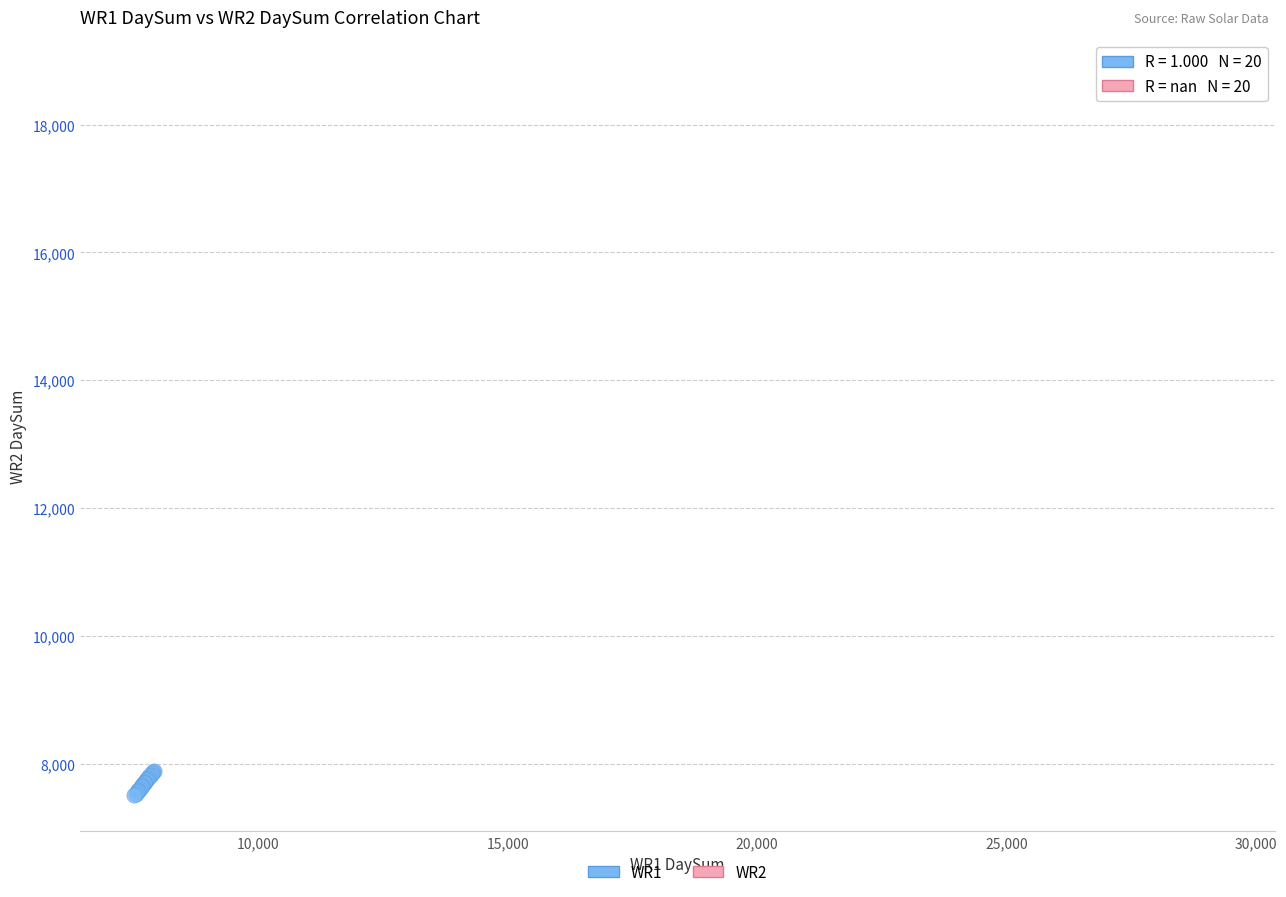

Which series reaches the minimum Y coordinate?

WR1